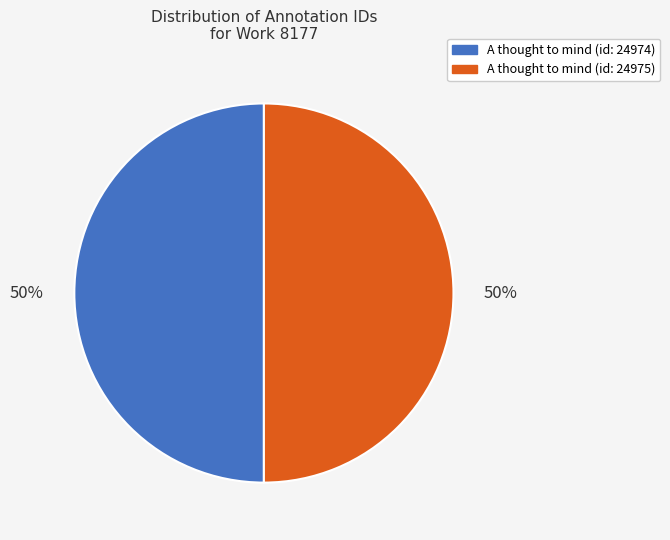

Is it true that A thought to mind (id: 24975) is 50% of the pie?

True